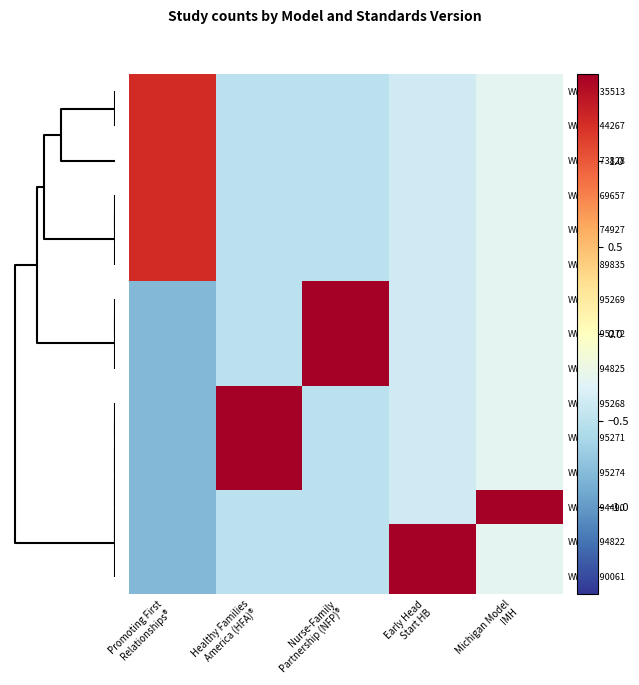

Reading left to right, what are all the values shown in this chart?

WWHV035513: Promoting First
Relationships®=1.2	Healthy Families
America (HFA)®=-0.5	Nurse-Family
Partnership (NFP)®=-0.5	Early Head
Start HB=-0.4	Michigan Model
IMH=-0.3
WWHV044267: Promoting First
Relationships®=1.2	Healthy Families
America (HFA)®=-0.5	Nurse-Family
Partnership (NFP)®=-0.5	Early Head
Start HB=-0.4	Michigan Model
IMH=-0.3
WWHV073828: Promoting First
Relationships®=1.2	Healthy Families
America (HFA)®=-0.5	Nurse-Family
Partnership (NFP)®=-0.5	Early Head
Start HB=-0.4	Michigan Model
IMH=-0.3
WWHV069657: Promoting First
Relationships®=1.2	Healthy Families
America (HFA)®=-0.5	Nurse-Family
Partnership (NFP)®=-0.5	Early Head
Start HB=-0.4	Michigan Model
IMH=-0.3
WWHV074927: Promoting First
Relationships®=1.2	Healthy Families
America (HFA)®=-0.5	Nurse-Family
Partnership (NFP)®=-0.5	Early Head
Start HB=-0.4	Michigan Model
IMH=-0.3
WWHV089835: Promoting First
Relationships®=1.2	Healthy Families
America (HFA)®=-0.5	Nurse-Family
Partnership (NFP)®=-0.5	Early Head
Start HB=-0.4	Michigan Model
IMH=-0.3
WWHV095269: Promoting First
Relationships®=-0.8	Healthy Families
America (HFA)®=-0.5	Nurse-Family
Partnership (NFP)®=2.0	Early Head
Start HB=-0.4	Michigan Model
IMH=-0.3
WWHV095272: Promoting First
Relationships®=-0.8	Healthy Families
America (HFA)®=-0.5	Nurse-Family
Partnership (NFP)®=2.0	Early Head
Start HB=-0.4	Michigan Model
IMH=-0.3
WWHV094825: Promoting First
Relationships®=-0.8	Healthy Families
America (HFA)®=-0.5	Nurse-Family
Partnership (NFP)®=2.0	Early Head
Start HB=-0.4	Michigan Model
IMH=-0.3
WWHV095268: Promoting First
Relationships®=-0.8	Healthy Families
America (HFA)®=2.0	Nurse-Family
Partnership (NFP)®=-0.5	Early Head
Start HB=-0.4	Michigan Model
IMH=-0.3
WWHV095271: Promoting First
Relationships®=-0.8	Healthy Families
America (HFA)®=2.0	Nurse-Family
Partnership (NFP)®=-0.5	Early Head
Start HB=-0.4	Michigan Model
IMH=-0.3
WWHV095274: Promoting First
Relationships®=-0.8	Healthy Families
America (HFA)®=2.0	Nurse-Family
Partnership (NFP)®=-0.5	Early Head
Start HB=-0.4	Michigan Model
IMH=-0.3
WWHV094490: Promoting First
Relationships®=-0.8	Healthy Families
America (HFA)®=-0.5	Nurse-Family
Partnership (NFP)®=-0.5	Early Head
Start HB=-0.4	Michigan Model
IMH=3.7
WWHV094822: Promoting First
Relationships®=-0.8	Healthy Families
America (HFA)®=-0.5	Nurse-Family
Partnership (NFP)®=-0.5	Early Head
Start HB=2.5	Michigan Model
IMH=-0.3
WWHV090061: Promoting First
Relationships®=-0.8	Healthy Families
America (HFA)®=-0.5	Nurse-Family
Partnership (NFP)®=-0.5	Early Head
Start HB=2.5	Michigan Model
IMH=-0.3